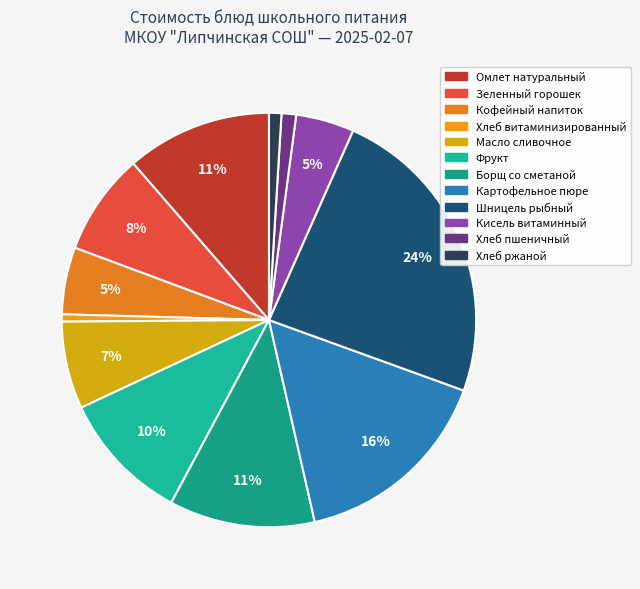

What is the largest slice in the pie chart?

Шницель рыбный